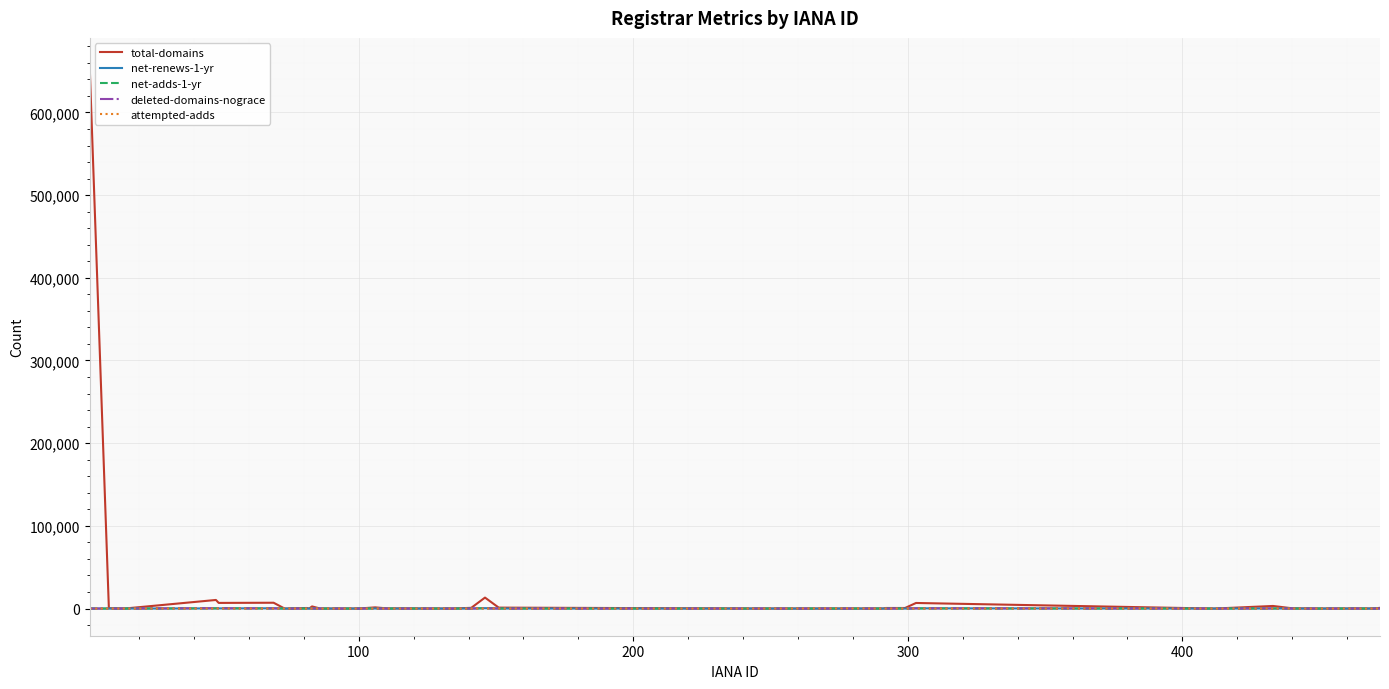

Which series has the largest range (max minus min)?

total-domains